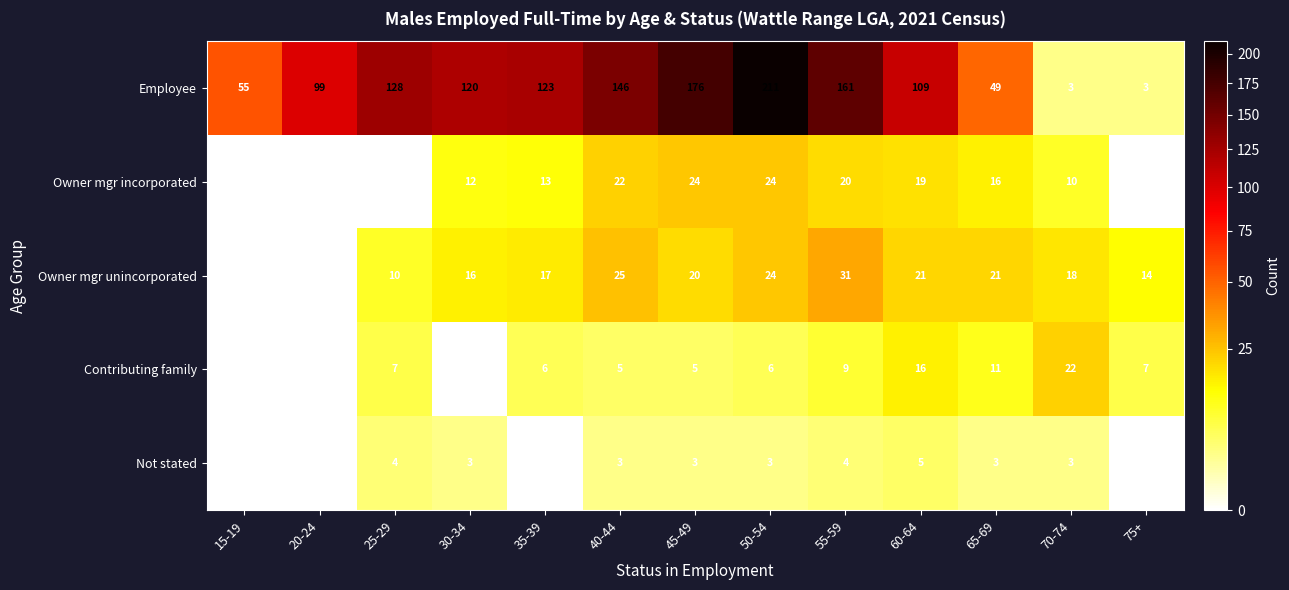

Which series has the largest total across all categories?

Employee